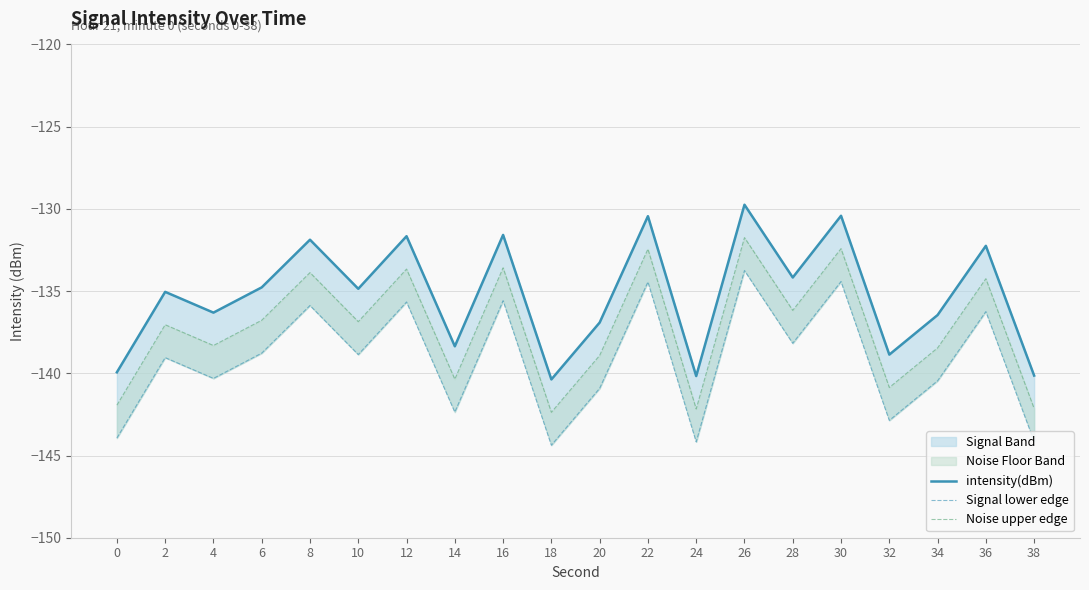

At how many categories does at least one series exceed -130?

1